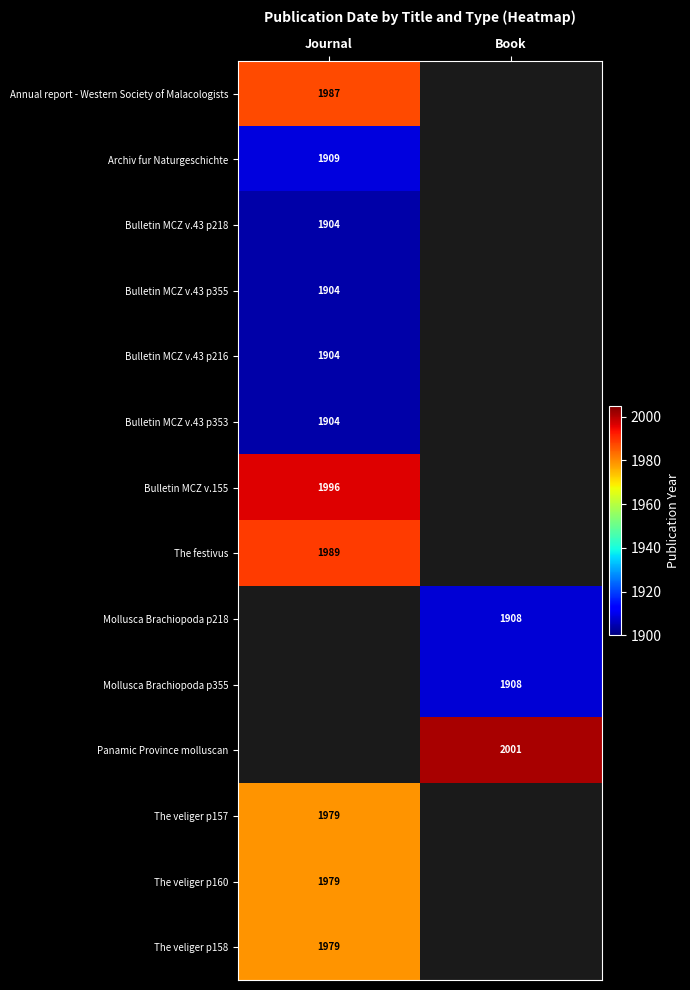

True or false: Bulletin MCZ v.43 p218 has a value of 977.4 at Journal.

False